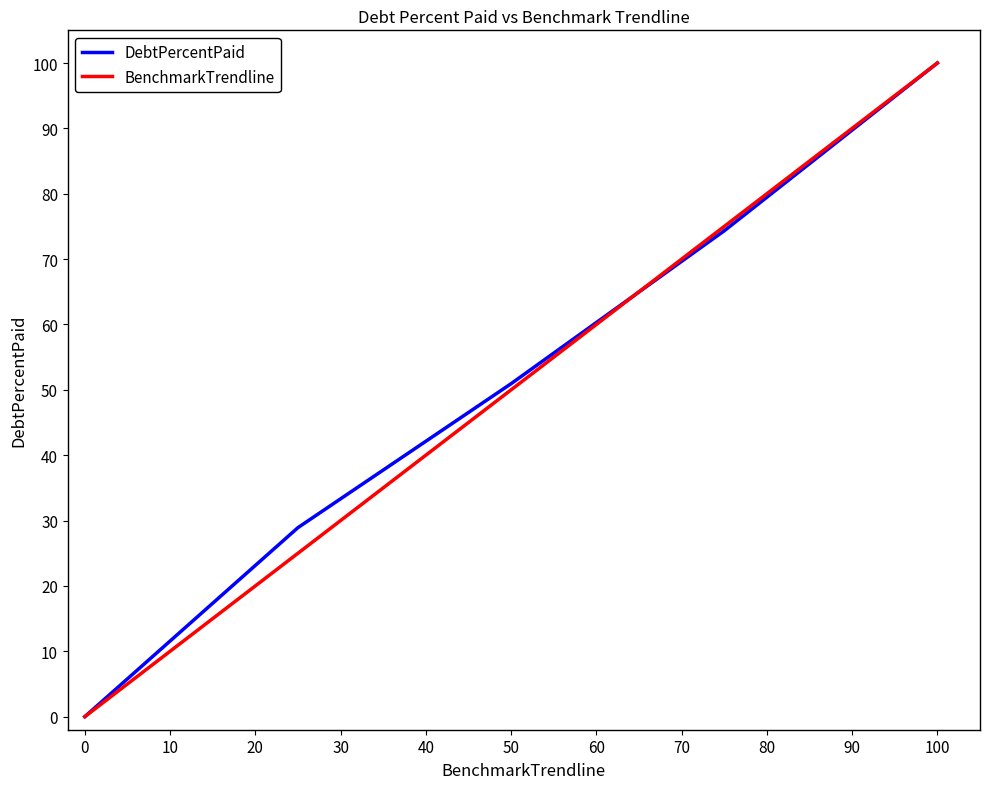

What is the greatest value displayed?

100.0